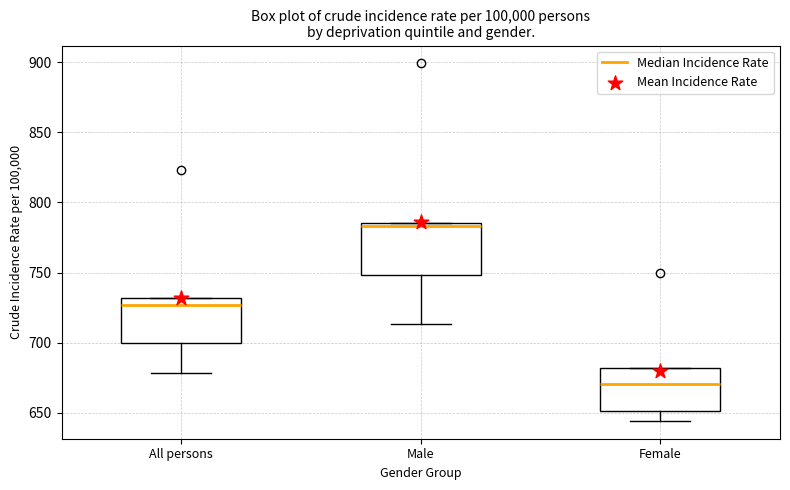

Reading left to right, transcribe this box plot: for each box, give where its median line is, the range the box spans, and where its two whiskers end, as read against the y-axis. The values are not printed on the chart, so give them approximately, as read against the axis.

All persons: median 725, box 700 to 730, whiskers 680 to 730
Male: median 785 (just below the box's upper edge), box 750 to 785, whiskers 715 to 785
Female: median 670, box 650 to 680, whiskers 645 to 680